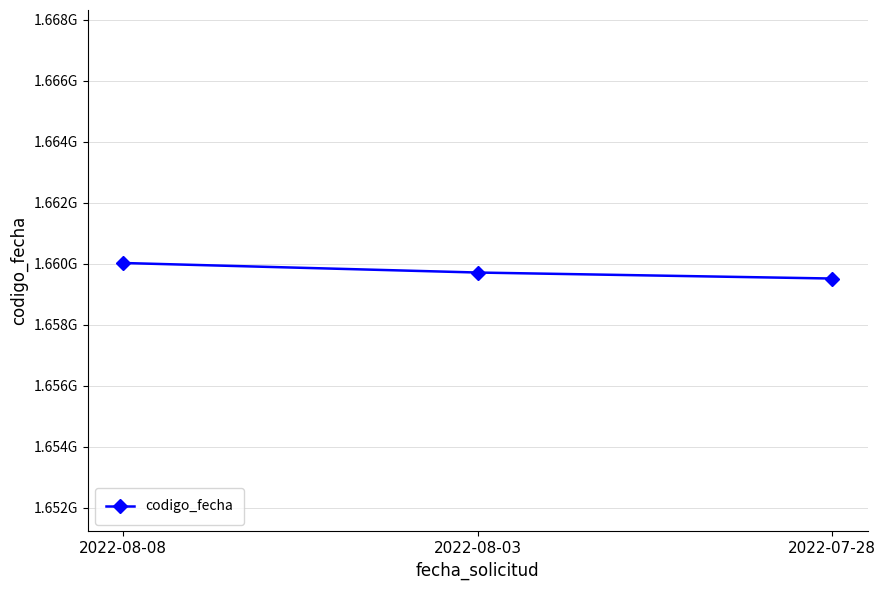

Where is the data nearest to the value 1659772404?

2022-08-03